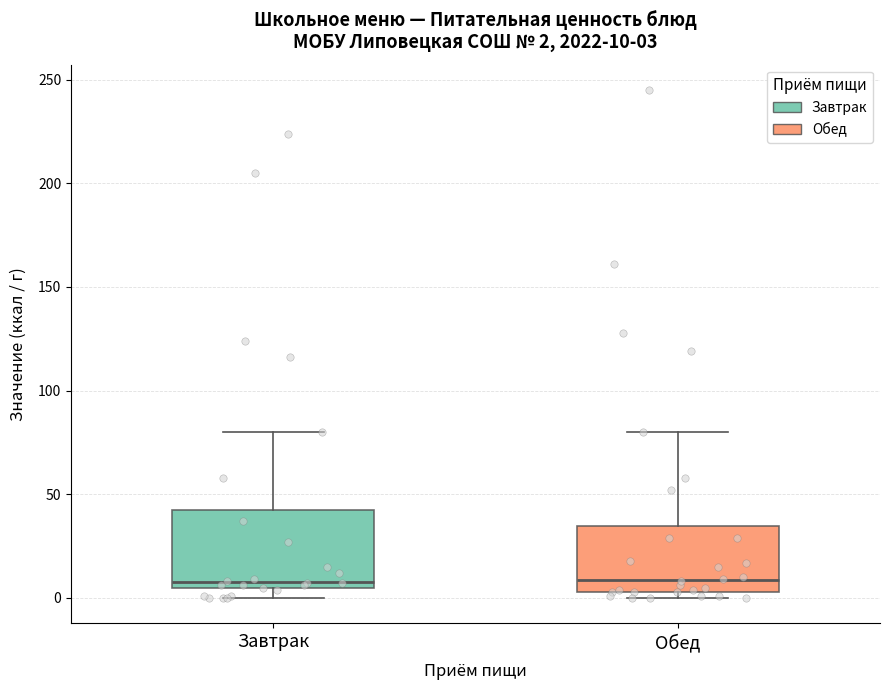

Which box is the tallest, from its lower edge to its upper edge?

Завтрак